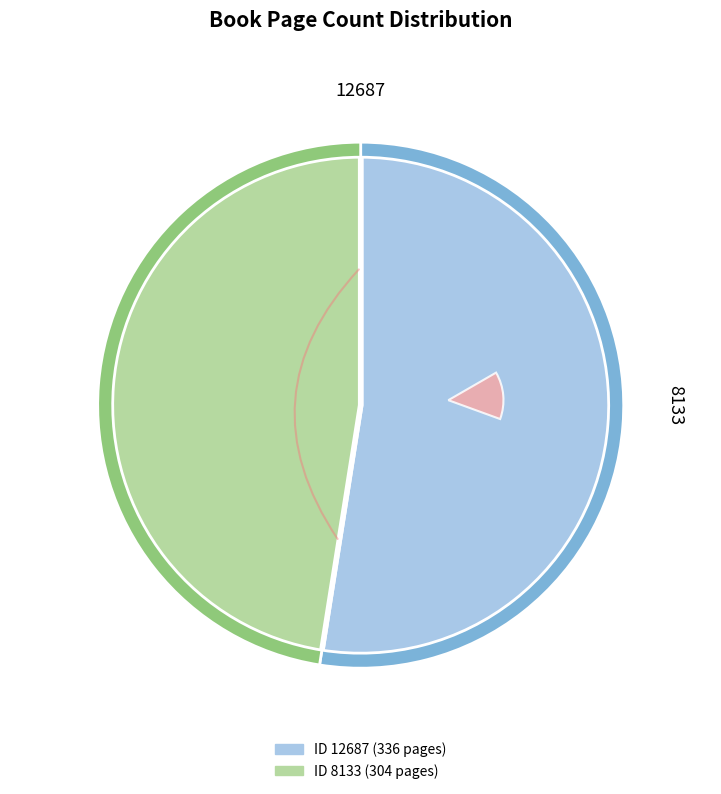

Is there any slice that represents more than half of the pie?

Yes